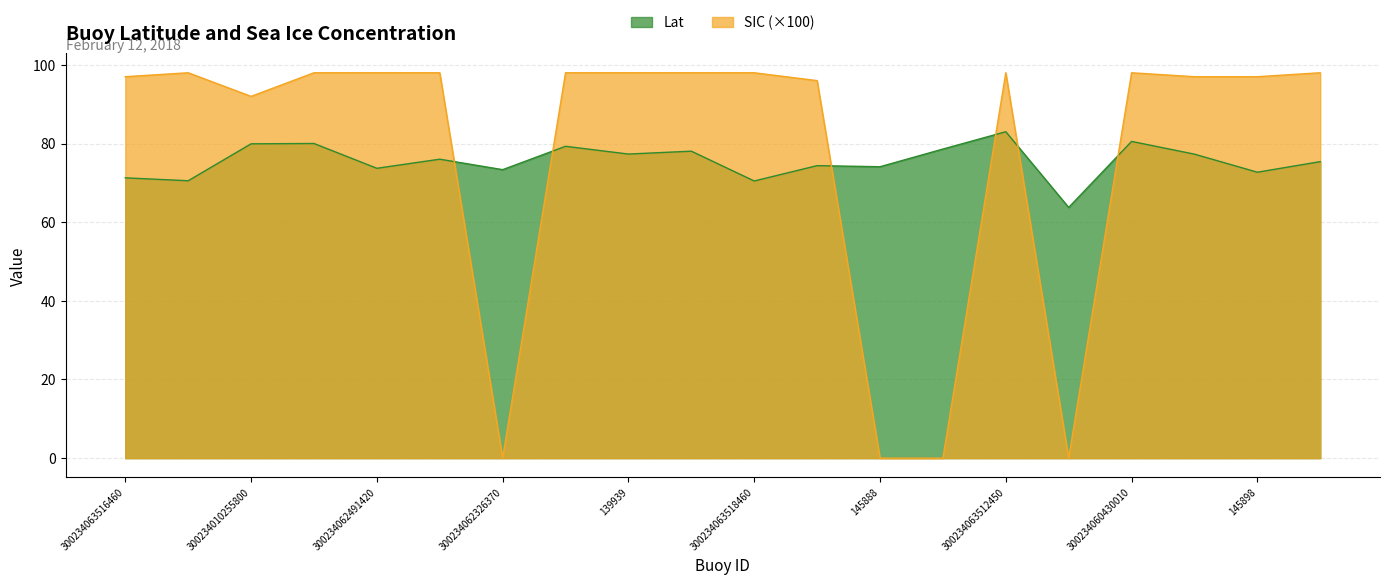

How many intersections are there between SIC and Lat?

6